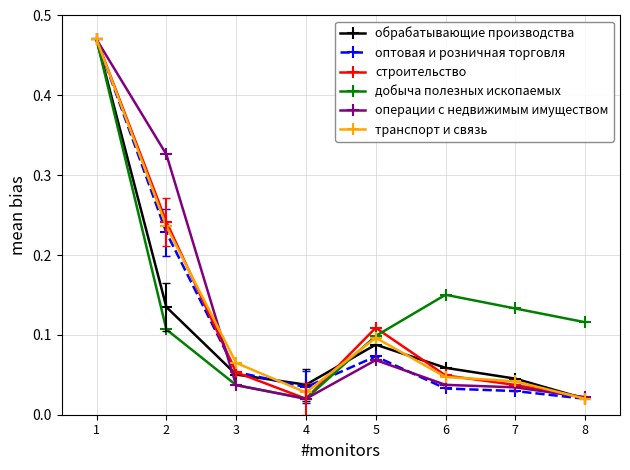

The value of строительство at 5 is 0.2. True or false?

False